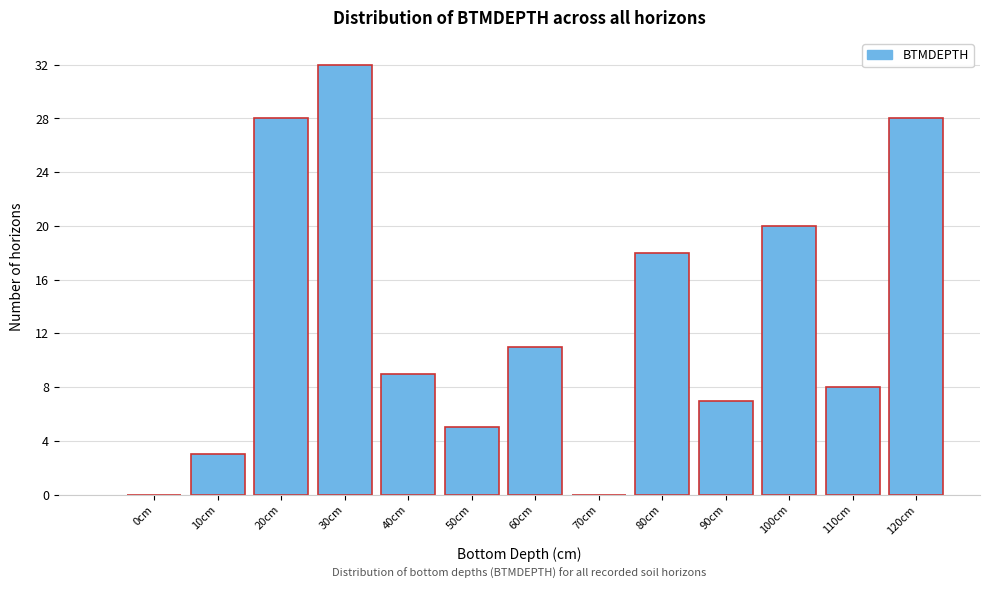

Reading left to right, what are all the values shown in this chart?

0cm=0	10cm=3	20cm=28	30cm=32	40cm=9	50cm=5	60cm=11	70cm=0	80cm=18	90cm=7	100cm=20	110cm=8	120cm=28